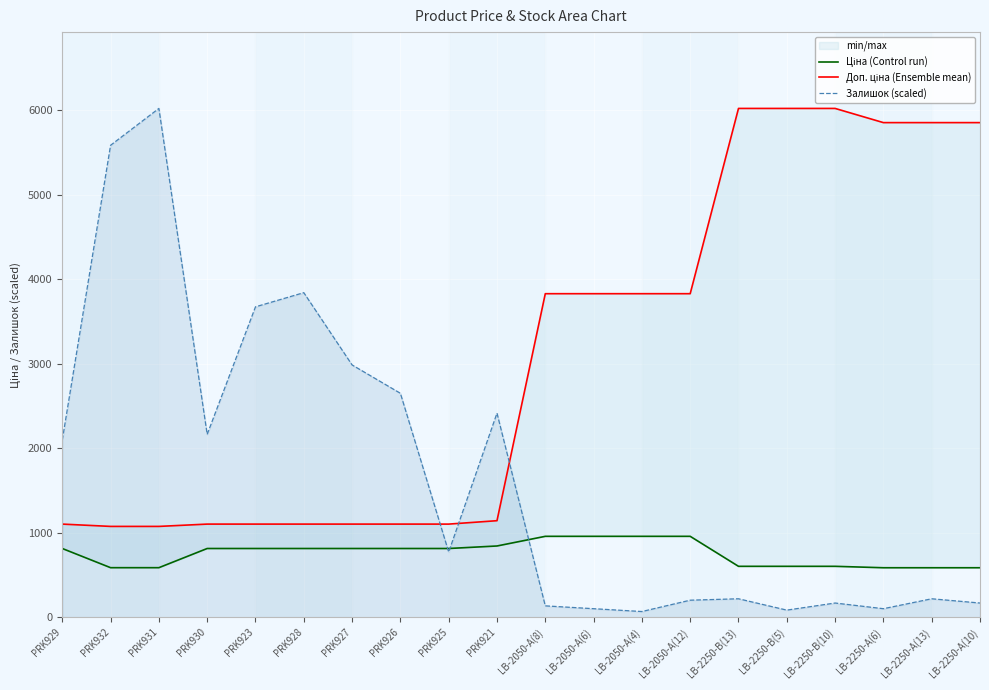

What is the value of the Залишок (scaled) point at the 10th from the left?

2415.0